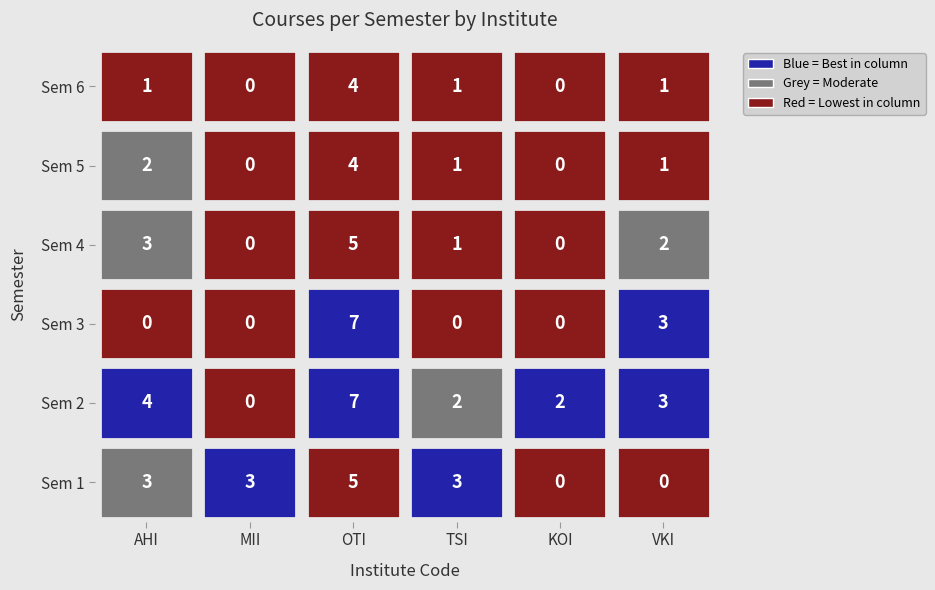

What is the difference between the highest and lowest values at MII?

3